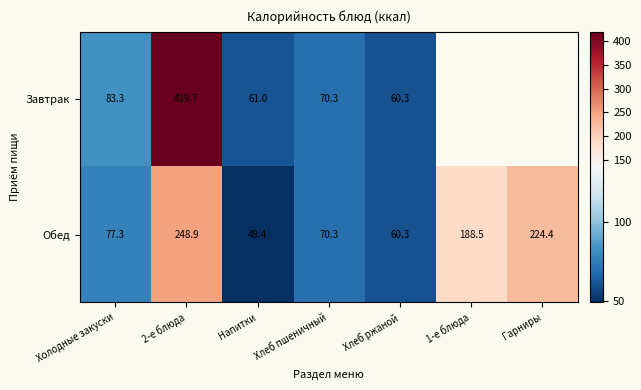

What is the sum of all Обед values?

919.1